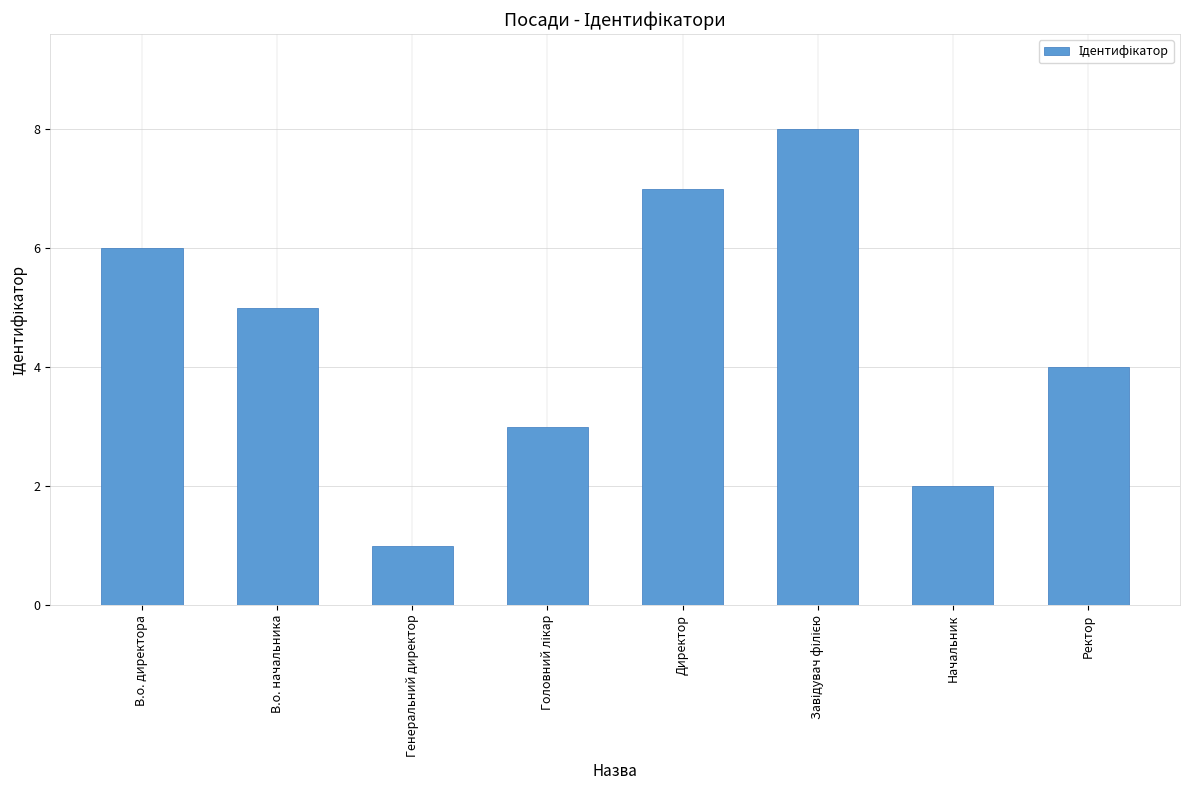

What is the maximum value shown in the chart?

8